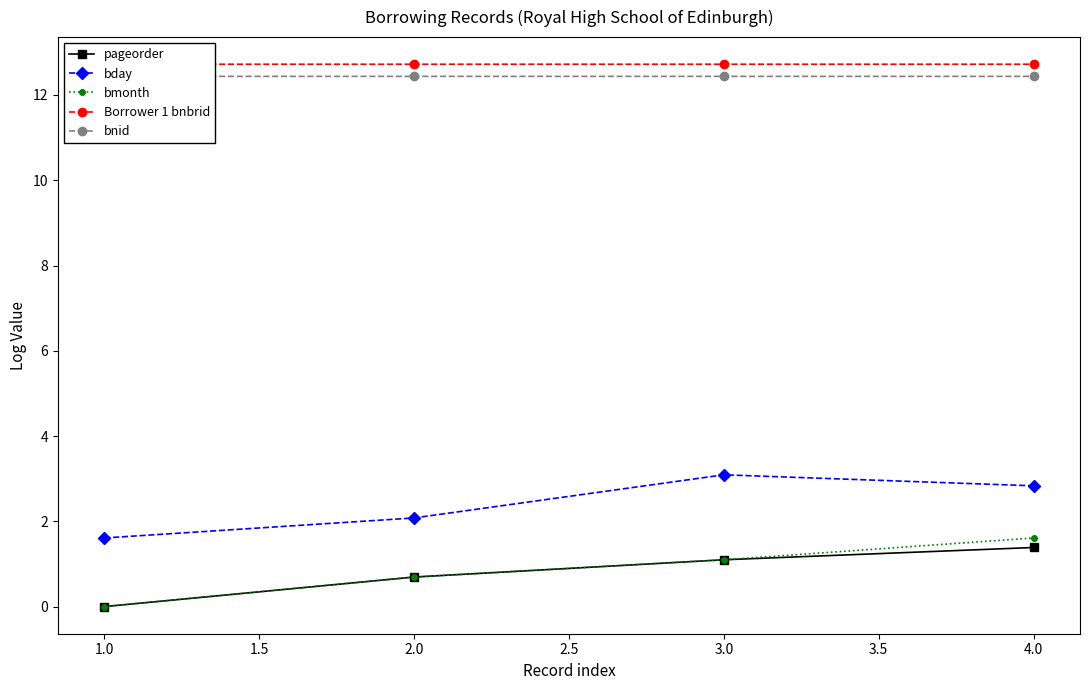

What is the value of the bday point at the 4th from the left?

2.8